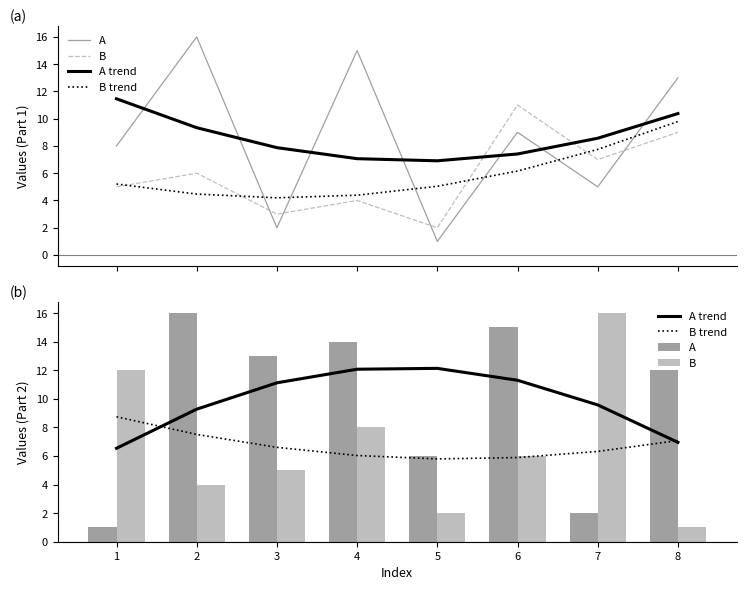

Which series changed the most between 4 and 6?

B